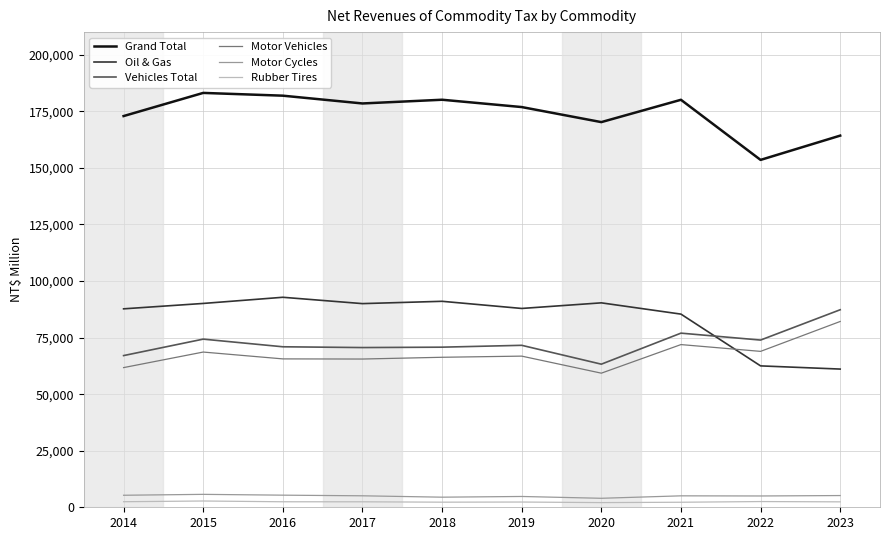

True or false: Oil & Gas and Motor Vehicles cross at least once.

True